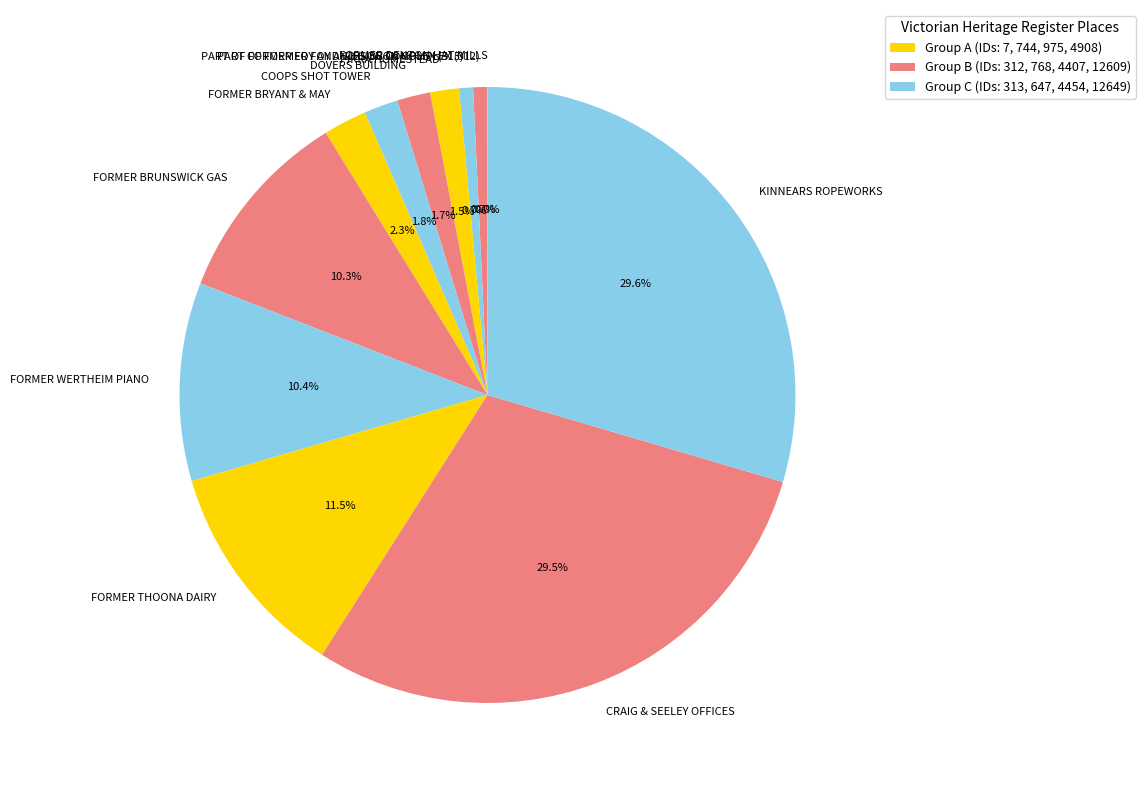

What is the ratio of the value at CRAIG & SEELEY OFFICES to the value at FORMER BRUNSWICK GAS?

2.9